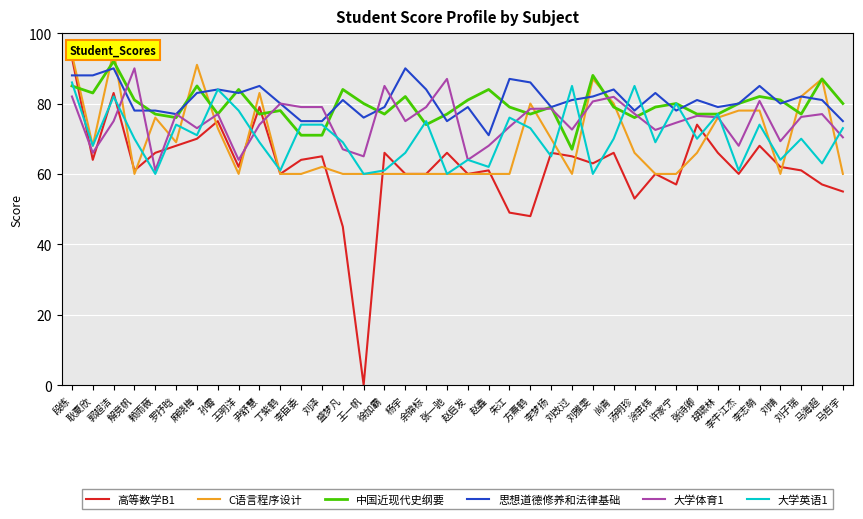

Which series has the largest total across all categories?

思想道德修养和法律基础